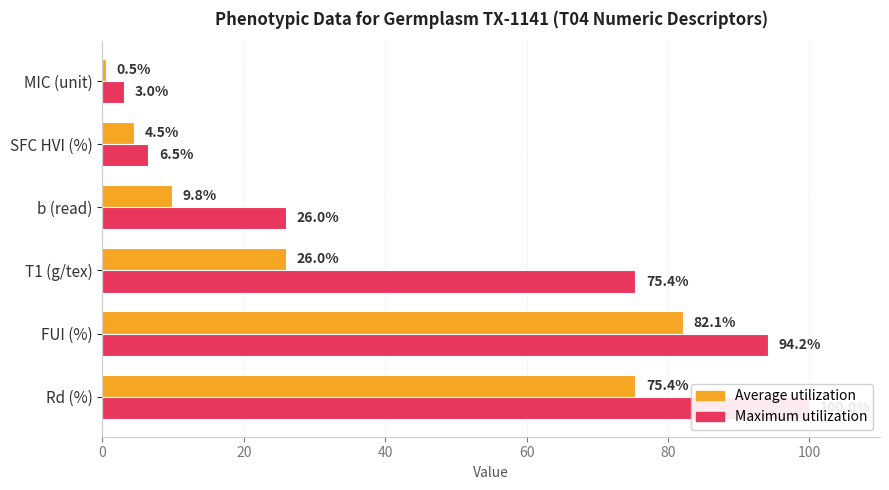

What is the minimum value shown in the chart?

0.5